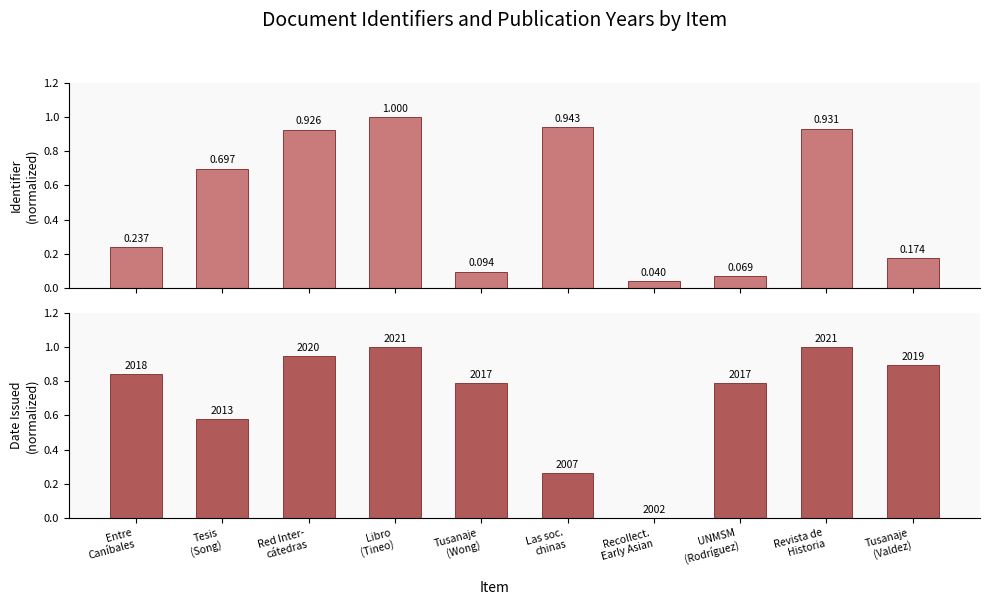

What is the label of the 3rd bar from the right?

UNMSM
(Rodríguez)